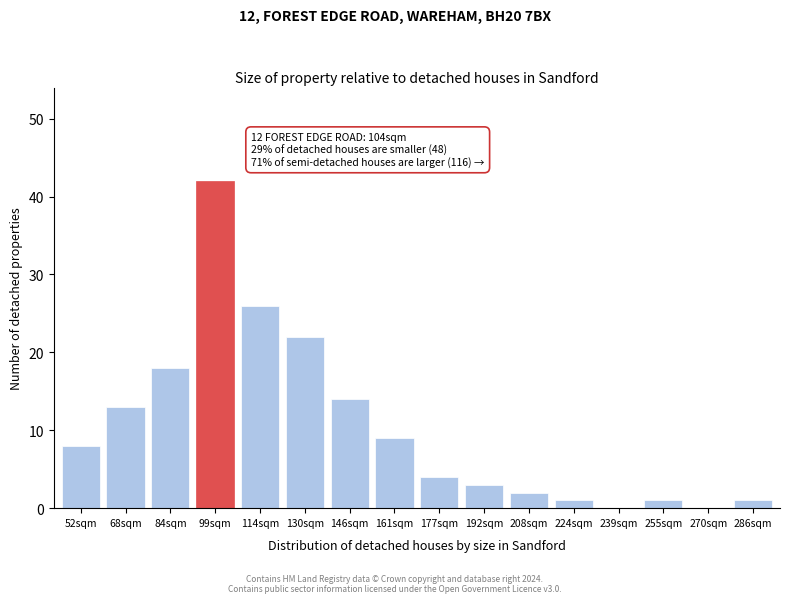

Reading left to right, list all the values displayed in this chart.

52sqm=8	68sqm=13	84sqm=18	99sqm=42	114sqm=26	130sqm=22	146sqm=14	161sqm=9	177sqm=4	192sqm=3	208sqm=2	224sqm=1	239sqm=0	255sqm=1	270sqm=0	286sqm=1